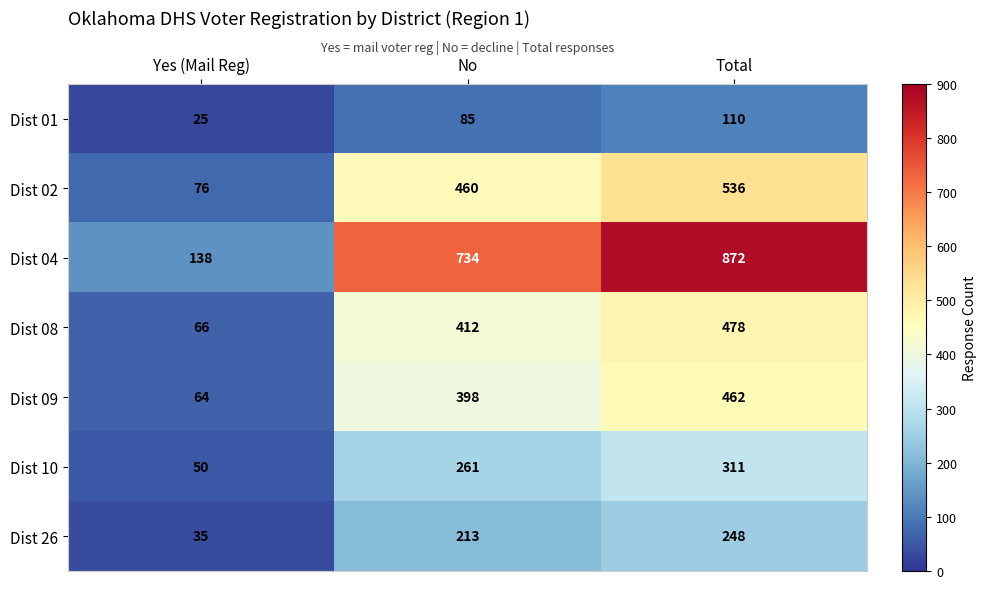

How many categories are shown in the chart?

3